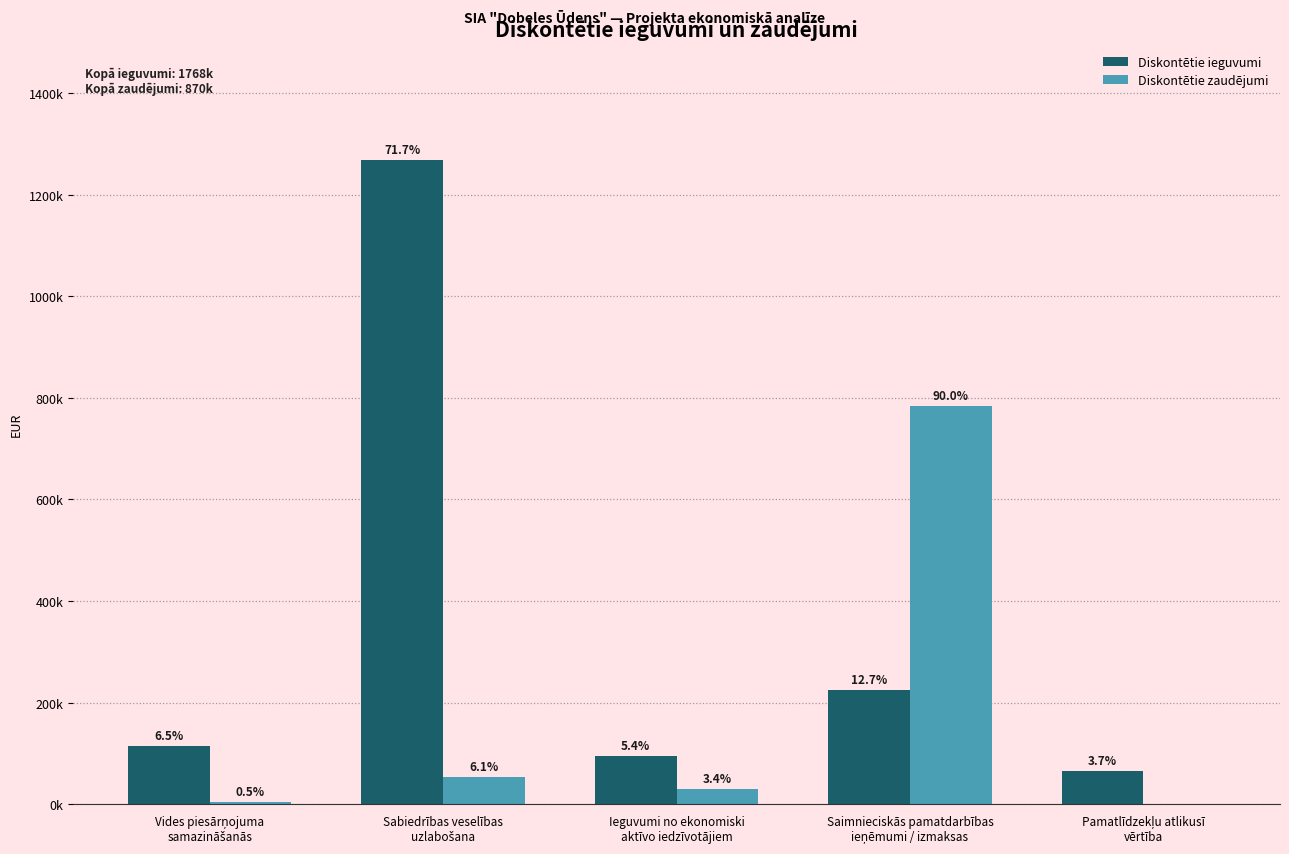

At which label does Diskontētie ieguvumi first exceed 115126?

Vides piesārņojuma
samazināšanās